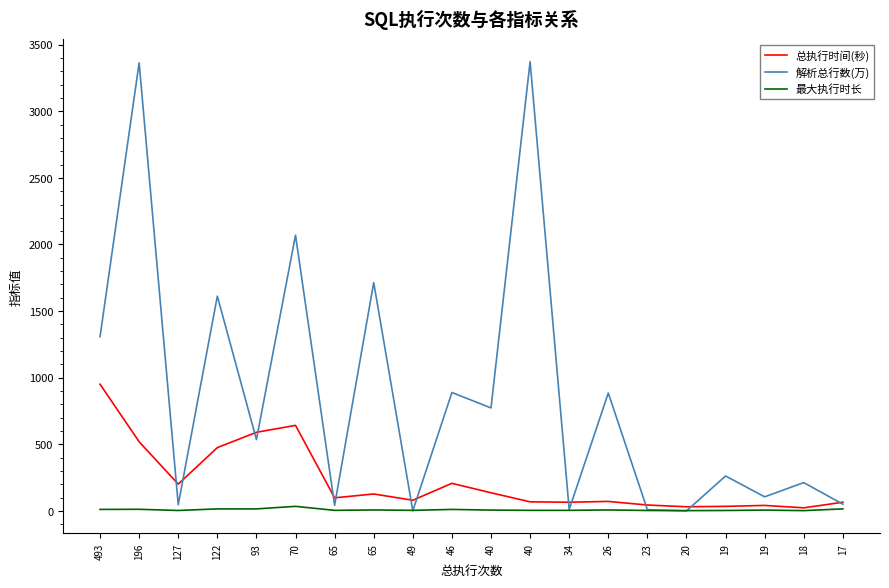

What is the difference between the 解析总行数(万) values at 26 and 493?

422.7